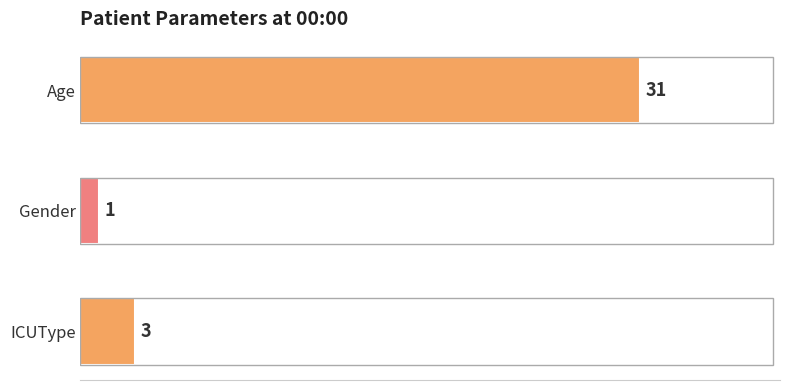

Reading bottom to top, extract all data points from this chart.

ICUType=3	Gender=1	Age=31